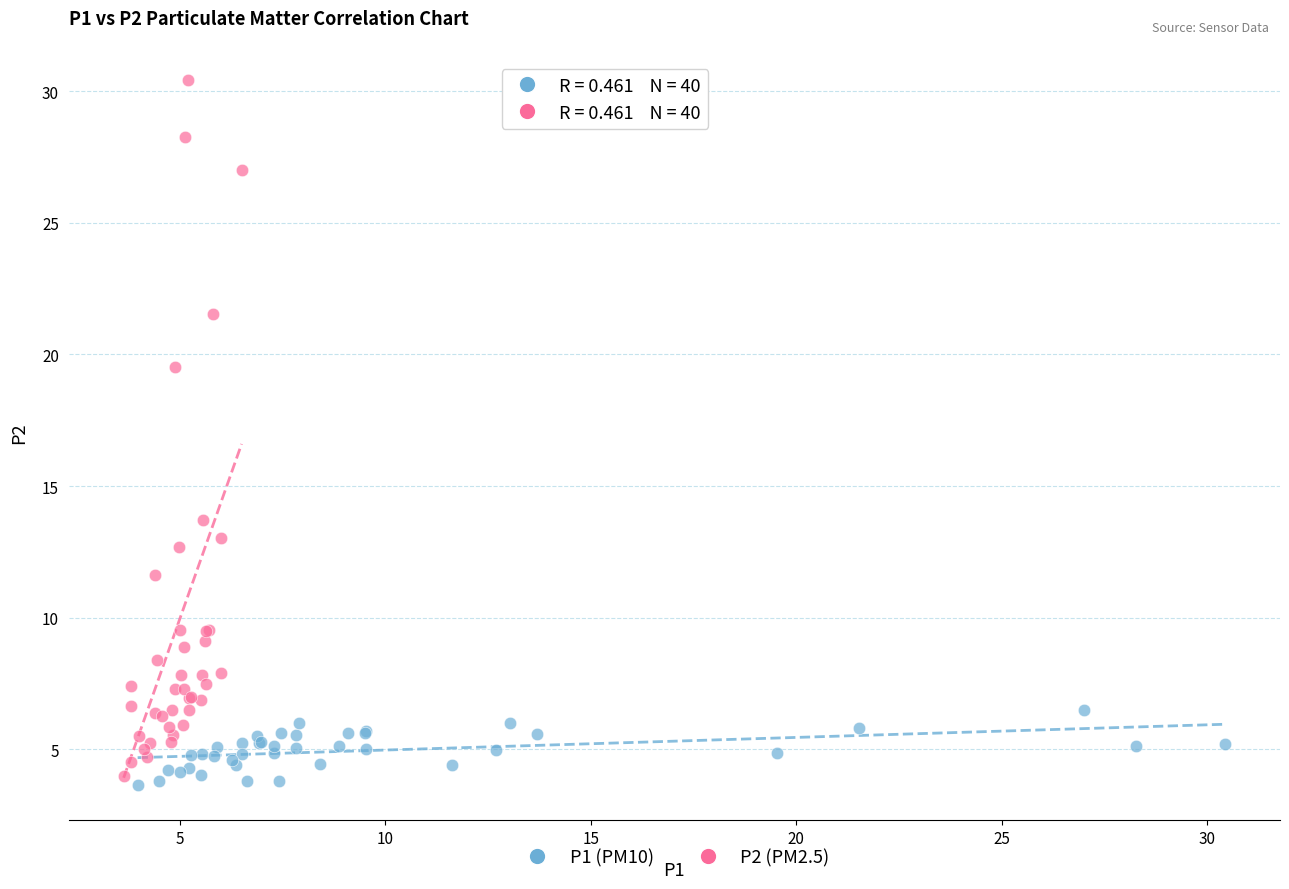

Which series has the largest Y range (max minus min)?

P2 (PM2.5)